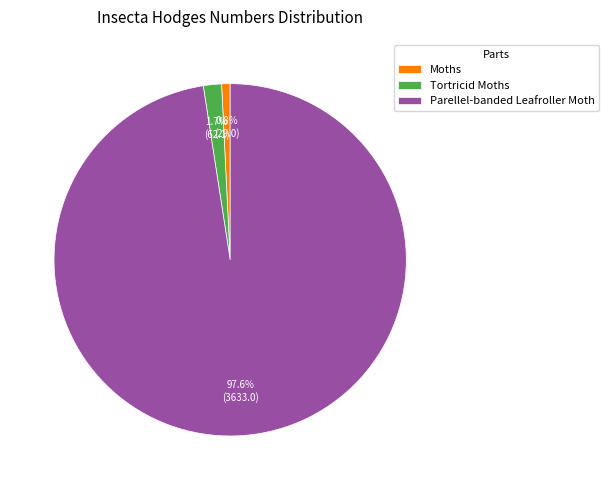

How many segments does this pie chart have?

3